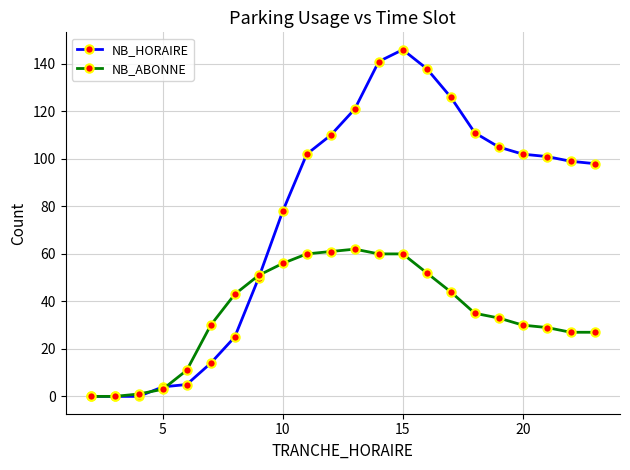

Which series has the largest total across all categories?

NB_HORAIRE